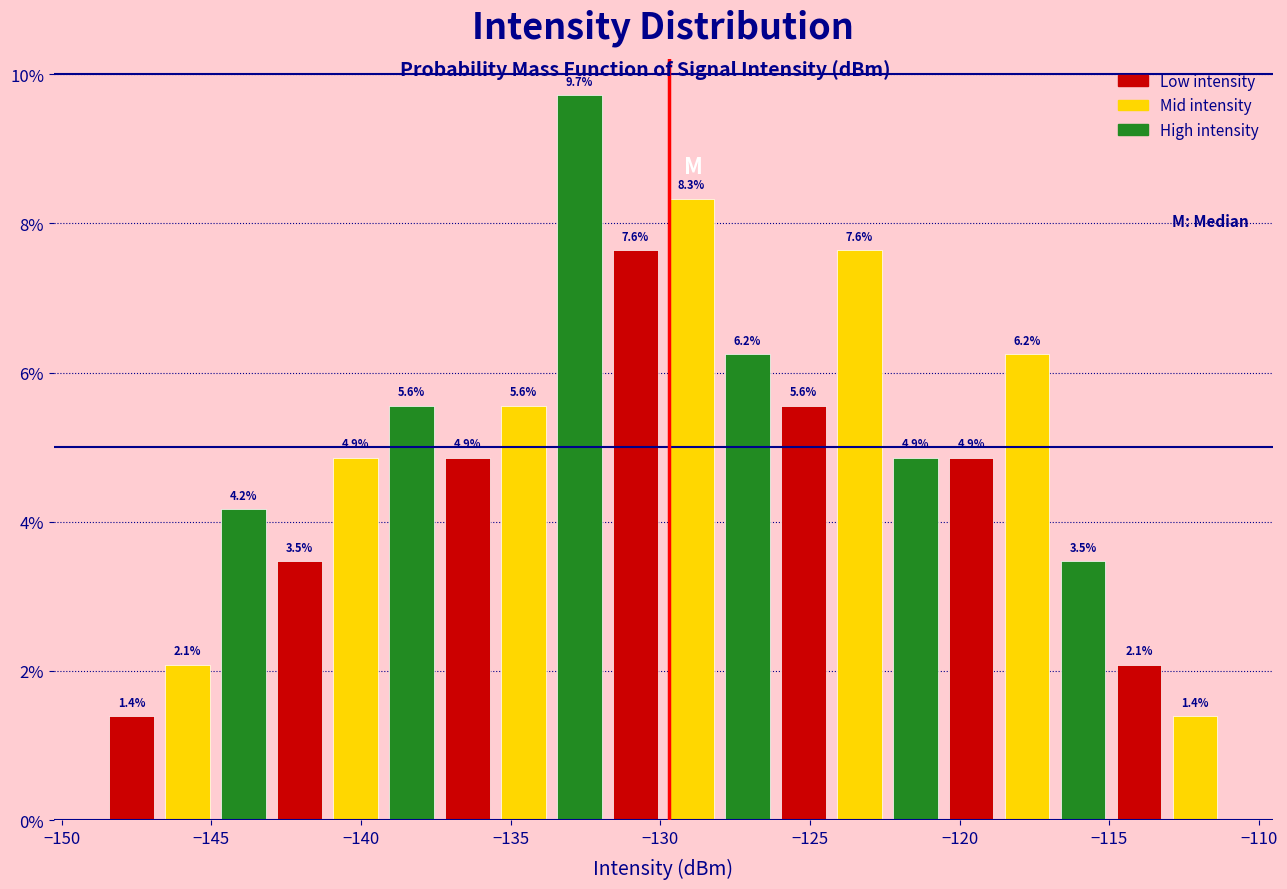

Around what value on the x-axis is the tallest bar? Give the approximate position of its centre, as read against the axis.

-132.5